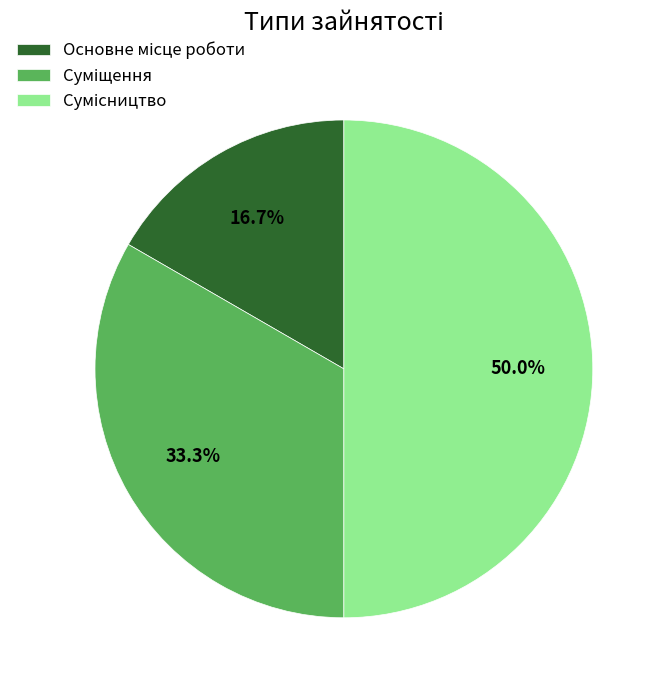

Which has a higher value, Суміщення or Сумісництво?

Сумісництво